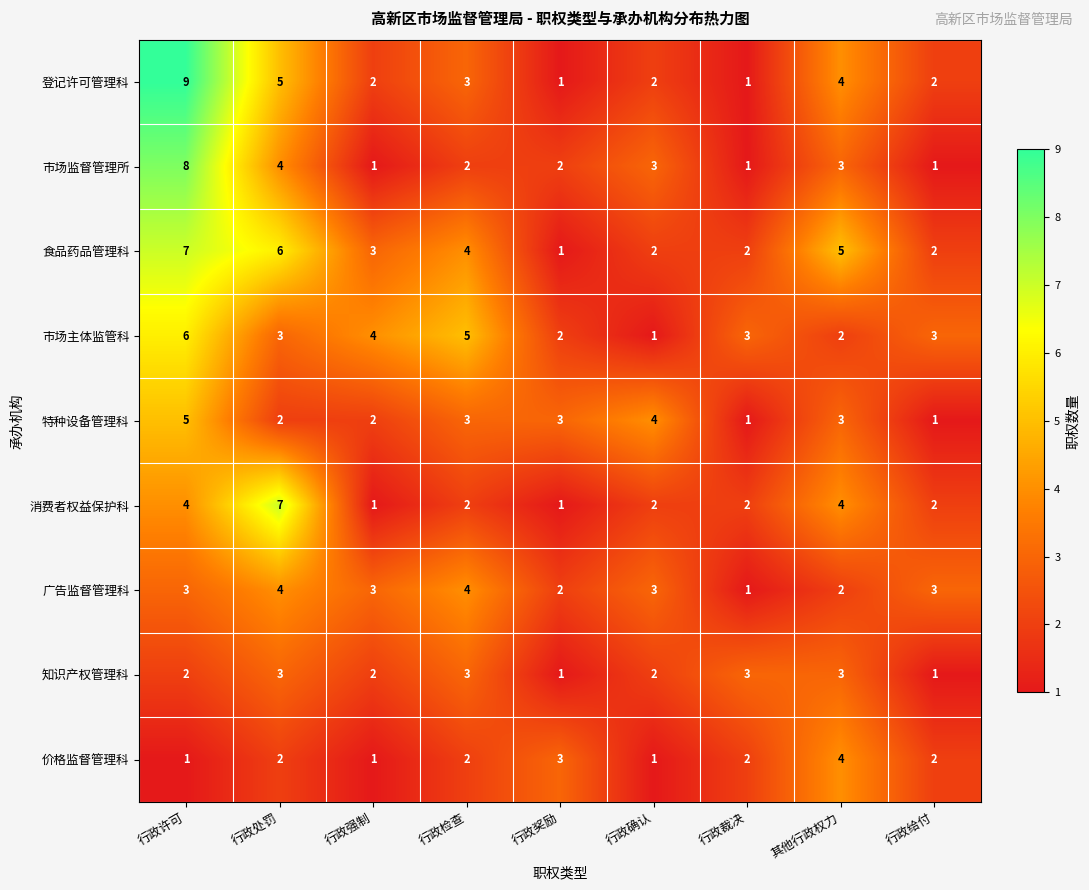

At which label does 市场主体监管科 first exceed 3?

行政许可